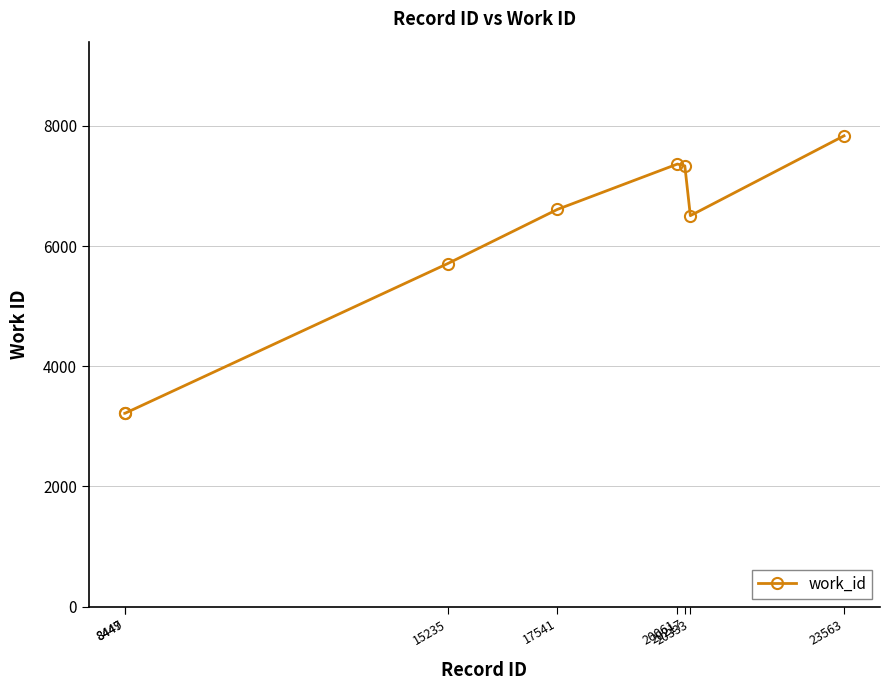

The chart shows a value of 3216 at 8447. True or false?

True